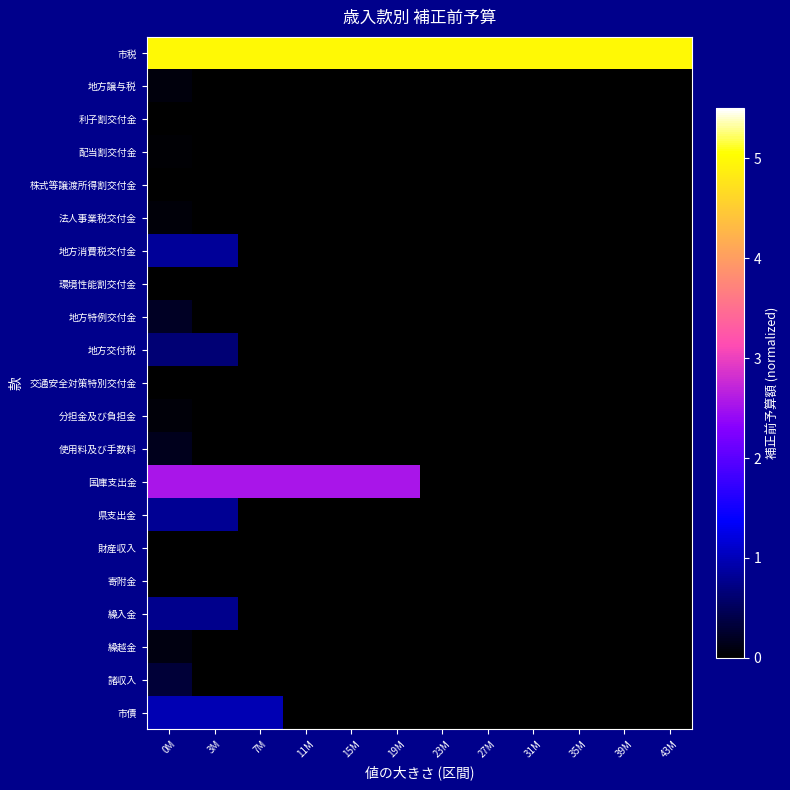

Reading left to right, list all the values displayed in this chart.

市税: 0M=5.0	3M=5.0	7M=5.0	11M=5.0	15M=5.0	19M=5.0	23M=5.0	27M=5.0	31M=5.0	35M=5.0	39M=5.0	43M=5.0
地方譲与税: 0M=0.1	3M=0.0	7M=0.0	11M=0.0	15M=0.0	19M=0.0	23M=0.0	27M=0.0	31M=0.0	35M=0.0	39M=0.0	43M=0.0
利子割交付金: 0M=0.0	3M=0.0	7M=0.0	11M=0.0	15M=0.0	19M=0.0	23M=0.0	27M=0.0	31M=0.0	35M=0.0	39M=0.0	43M=0.0
配当割交付金: 0M=0.0	3M=0.0	7M=0.0	11M=0.0	15M=0.0	19M=0.0	23M=0.0	27M=0.0	31M=0.0	35M=0.0	39M=0.0	43M=0.0
株式等譲渡所得割交付金: 0M=0.0	3M=0.0	7M=0.0	11M=0.0	15M=0.0	19M=0.0	23M=0.0	27M=0.0	31M=0.0	35M=0.0	39M=0.0	43M=0.0
法人事業税交付金: 0M=0.1	3M=0.0	7M=0.0	11M=0.0	15M=0.0	19M=0.0	23M=0.0	27M=0.0	31M=0.0	35M=0.0	39M=0.0	43M=0.0
地方消費税交付金: 0M=0.8	3M=0.8	7M=0.0	11M=0.0	15M=0.0	19M=0.0	23M=0.0	27M=0.0	31M=0.0	35M=0.0	39M=0.0	43M=0.0
環境性能割交付金: 0M=0.0	3M=0.0	7M=0.0	11M=0.0	15M=0.0	19M=0.0	23M=0.0	27M=0.0	31M=0.0	35M=0.0	39M=0.0	43M=0.0
地方特例交付金: 0M=0.2	3M=0.0	7M=0.0	11M=0.0	15M=0.0	19M=0.0	23M=0.0	27M=0.0	31M=0.0	35M=0.0	39M=0.0	43M=0.0
地方交付税: 0M=0.6	3M=0.6	7M=0.0	11M=0.0	15M=0.0	19M=0.0	23M=0.0	27M=0.0	31M=0.0	35M=0.0	39M=0.0	43M=0.0
交通安全対策特別交付金: 0M=0.0	3M=0.0	7M=0.0	11M=0.0	15M=0.0	19M=0.0	23M=0.0	27M=0.0	31M=0.0	35M=0.0	39M=0.0	43M=0.0
分担金及び負担金: 0M=0.1	3M=0.0	7M=0.0	11M=0.0	15M=0.0	19M=0.0	23M=0.0	27M=0.0	31M=0.0	35M=0.0	39M=0.0	43M=0.0
使用料及び手数料: 0M=0.2	3M=0.0	7M=0.0	11M=0.0	15M=0.0	19M=0.0	23M=0.0	27M=0.0	31M=0.0	35M=0.0	39M=0.0	43M=0.0
国庫支出金: 0M=2.5	3M=2.5	7M=2.5	11M=2.5	15M=2.5	19M=2.5	23M=0.0	27M=0.0	31M=0.0	35M=0.0	39M=0.0	43M=0.0
県支出金: 0M=0.8	3M=0.8	7M=0.0	11M=0.0	15M=0.0	19M=0.0	23M=0.0	27M=0.0	31M=0.0	35M=0.0	39M=0.0	43M=0.0
財産収入: 0M=0.0	3M=0.0	7M=0.0	11M=0.0	15M=0.0	19M=0.0	23M=0.0	27M=0.0	31M=0.0	35M=0.0	39M=0.0	43M=0.0
寄附金: 0M=0.0	3M=0.0	7M=0.0	11M=0.0	15M=0.0	19M=0.0	23M=0.0	27M=0.0	31M=0.0	35M=0.0	39M=0.0	43M=0.0
繰入金: 0M=0.8	3M=0.8	7M=0.0	11M=0.0	15M=0.0	19M=0.0	23M=0.0	27M=0.0	31M=0.0	35M=0.0	39M=0.0	43M=0.0
繰越金: 0M=0.1	3M=0.0	7M=0.0	11M=0.0	15M=0.0	19M=0.0	23M=0.0	27M=0.0	31M=0.0	35M=0.0	39M=0.0	43M=0.0
諸収入: 0M=0.3	3M=0.0	7M=0.0	11M=0.0	15M=0.0	19M=0.0	23M=0.0	27M=0.0	31M=0.0	35M=0.0	39M=0.0	43M=0.0
市債: 0M=1.0	3M=1.0	7M=1.0	11M=0.0	15M=0.0	19M=0.0	23M=0.0	27M=0.0	31M=0.0	35M=0.0	39M=0.0	43M=0.0